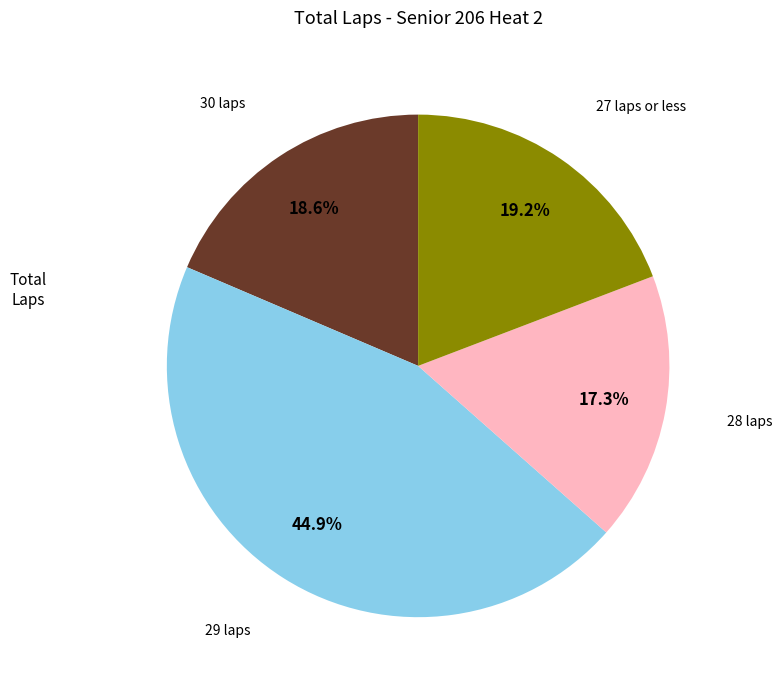

Is there a majority slice in this chart?

No